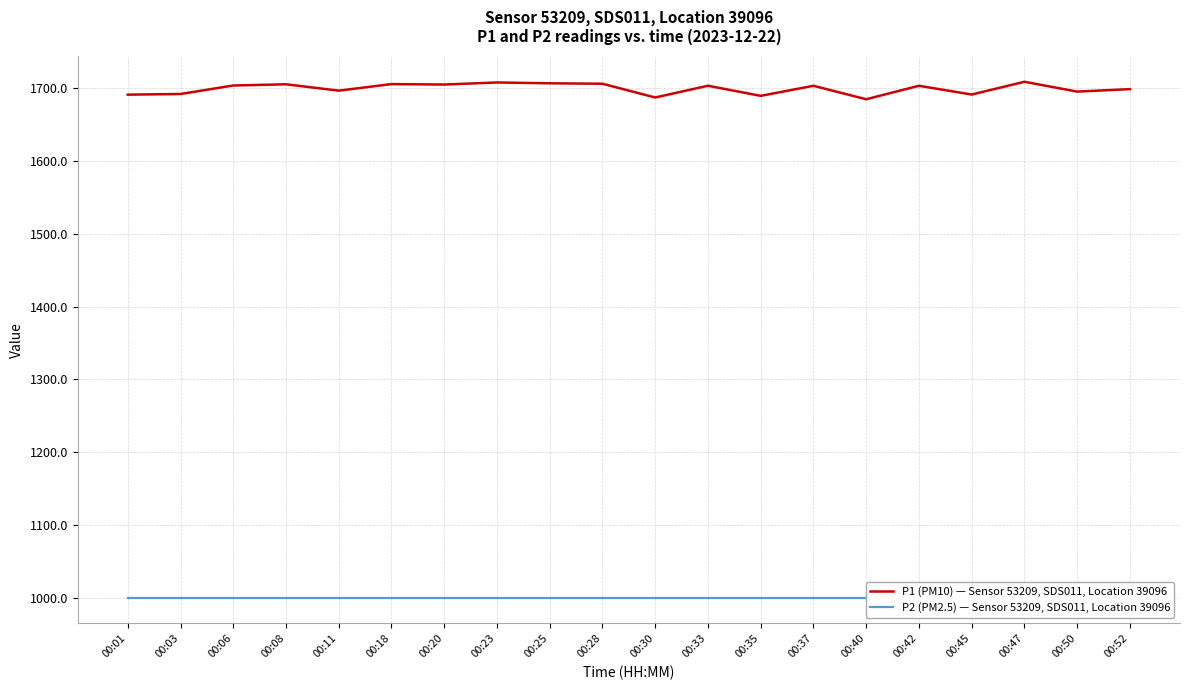

Which has a higher value, 00:01 or 00:08?

00:08